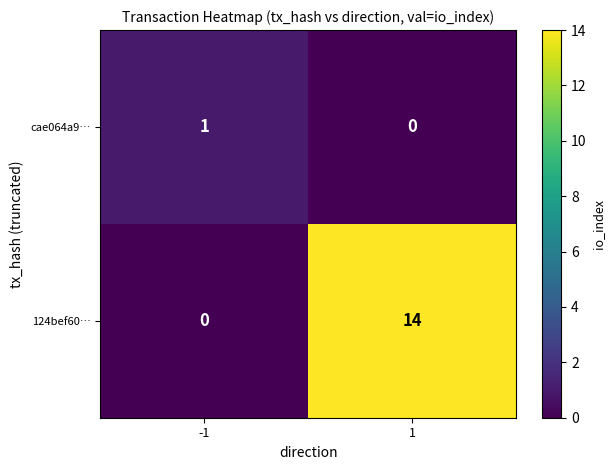

What is the maximum value shown in the chart?

14